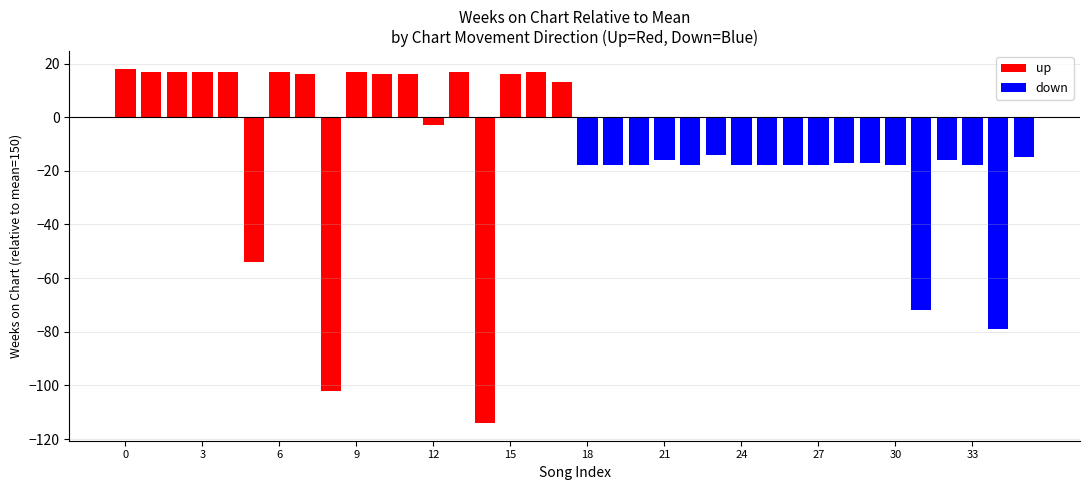

The value of up at 24 is -58. True or false?

False